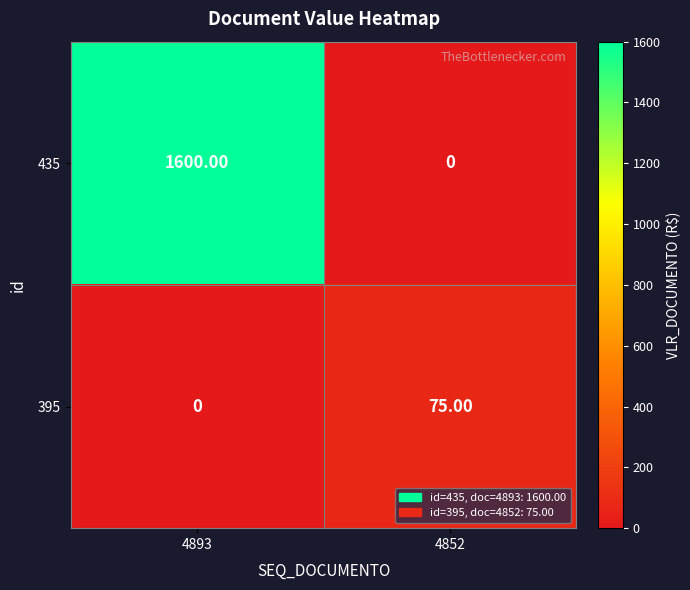

What is the difference between the 435 values at 4852 and 4893?

1600